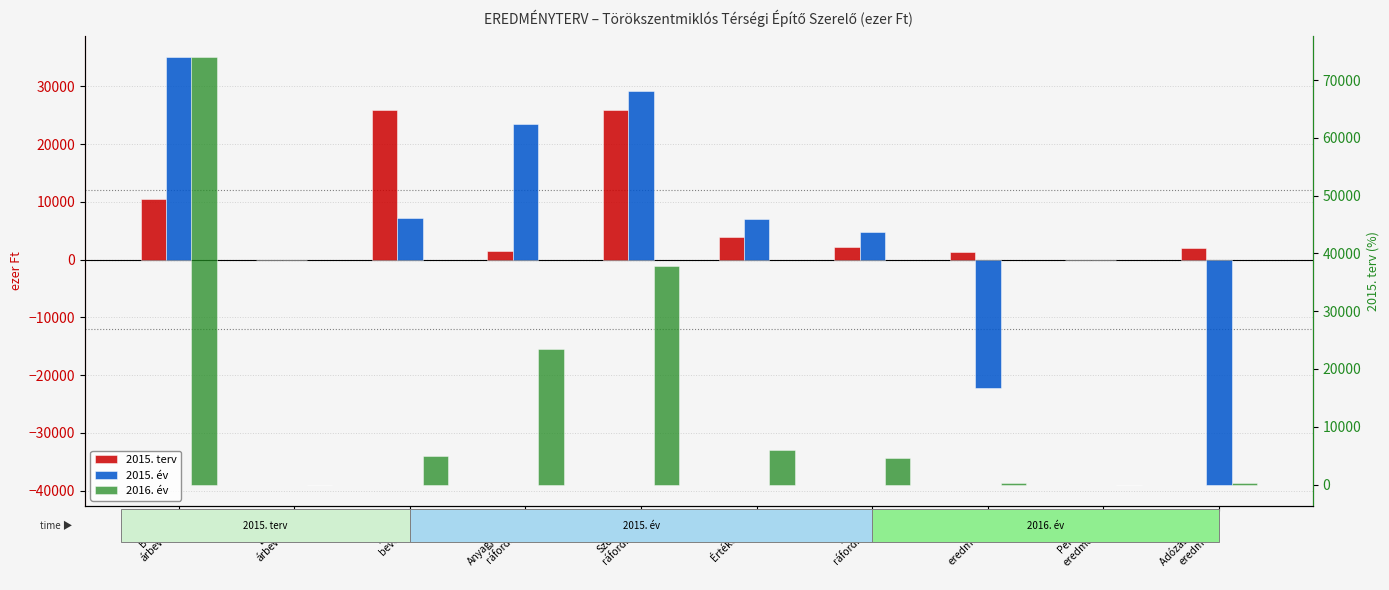

What is the maximum value for 2015. terv?

26000